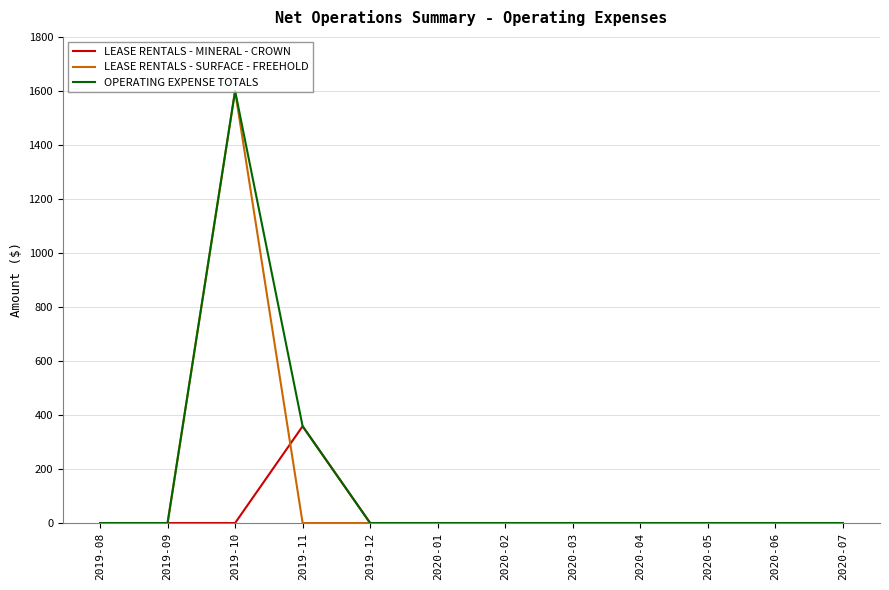

At which label is OPERATING EXPENSE TOTALS closest to 800?

2019-11